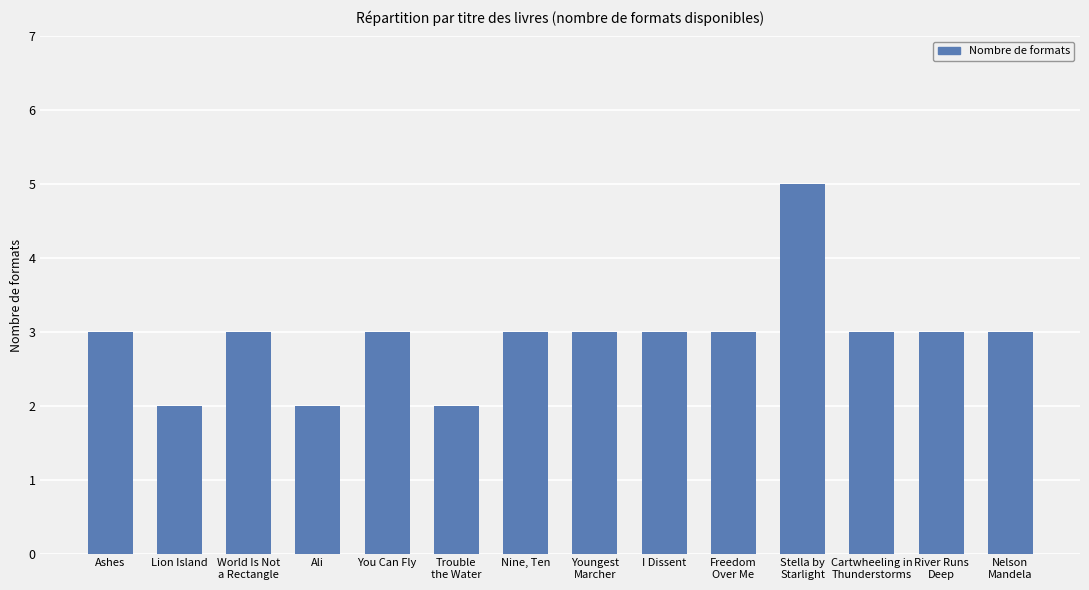

What is the greatest value displayed?

5